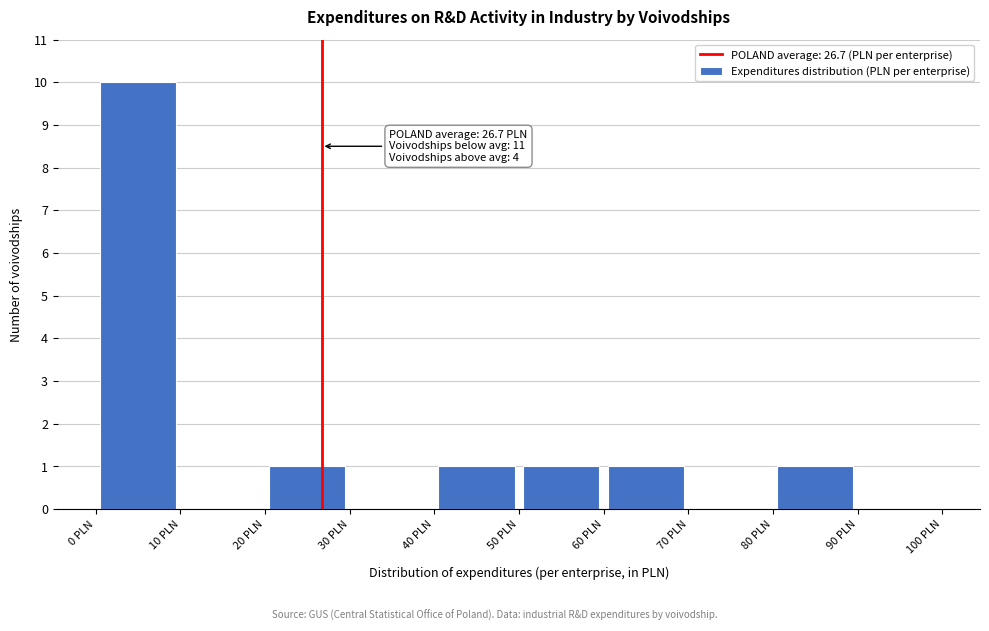

Over which range of the x-axis is the bar tallest?

0 to 10